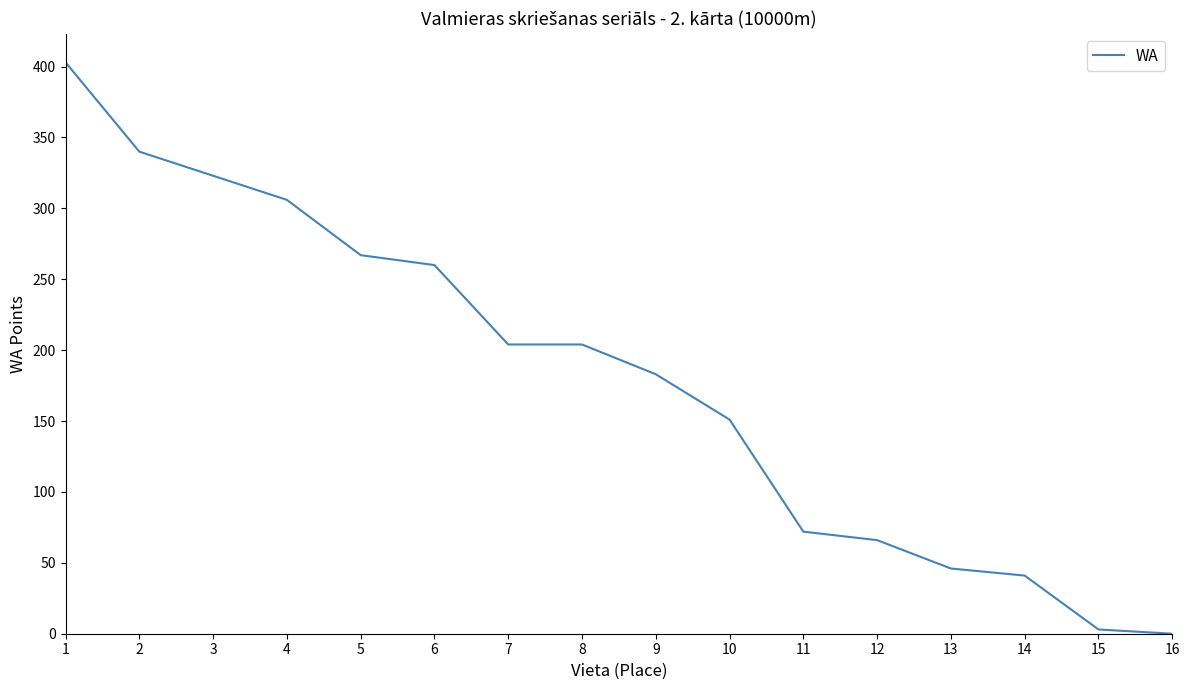

What is the change in value from 8 to 11?

-132